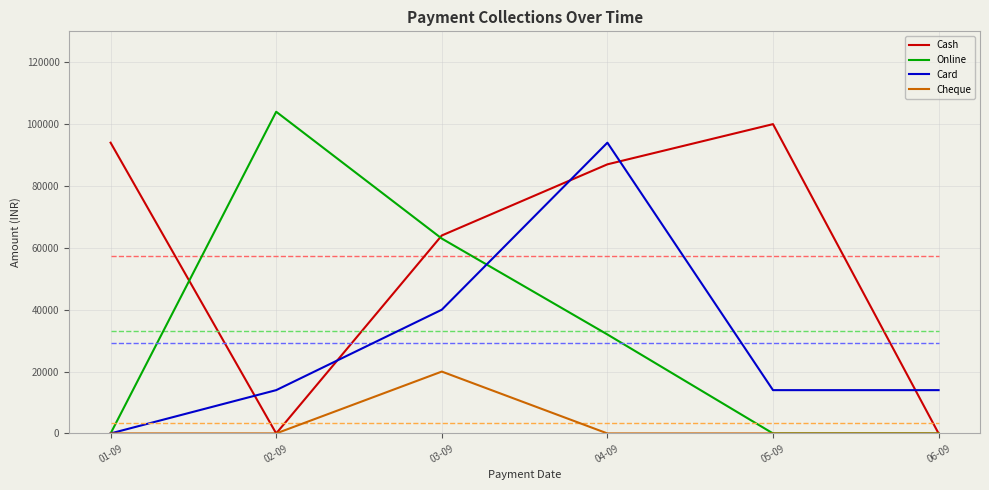

How many lines are shown in the chart?

4